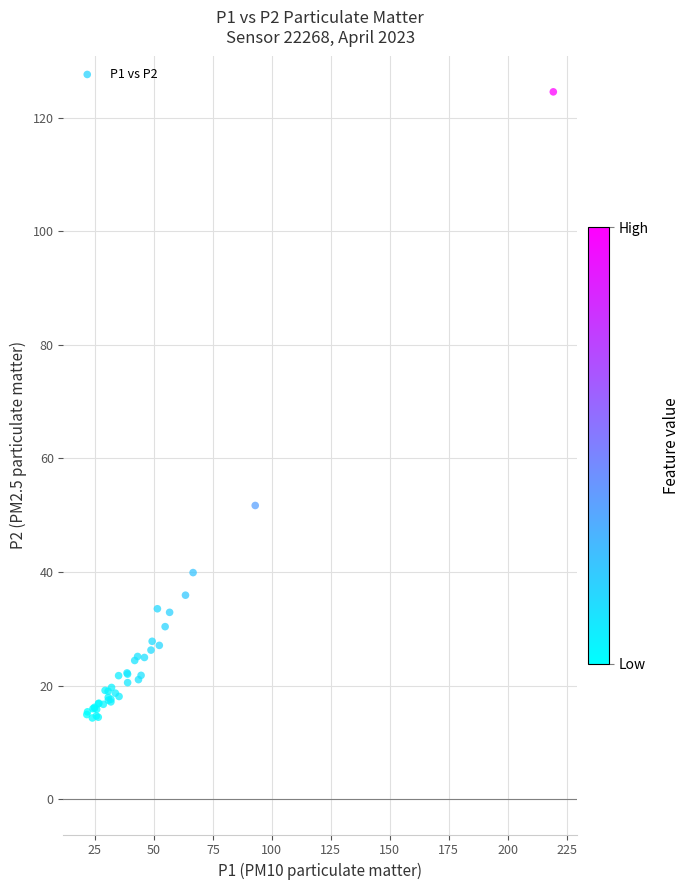

What Y value in the scatter plot is closest to 69?

51.7